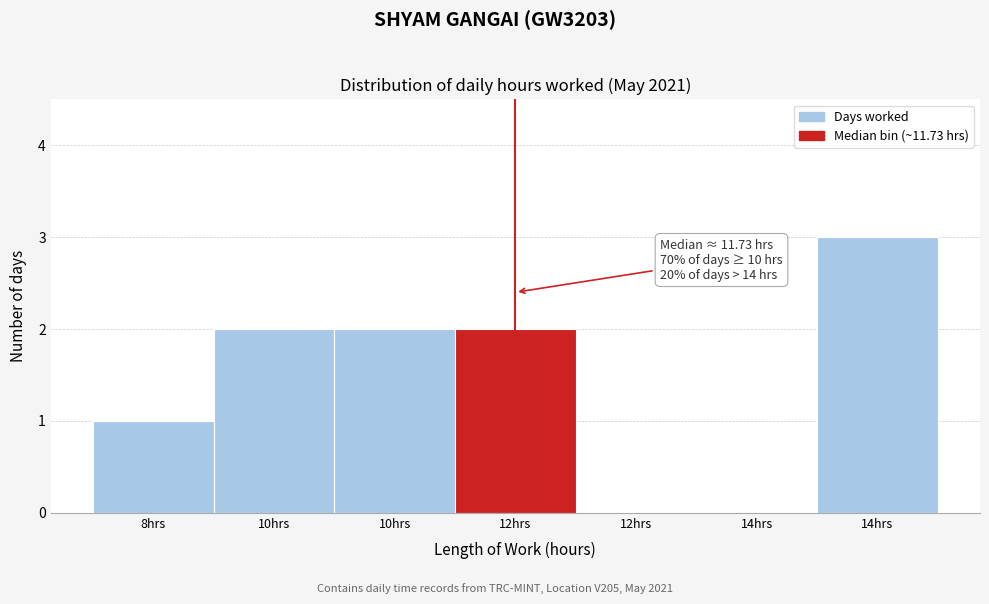

Count the number of data series in this chart.

1